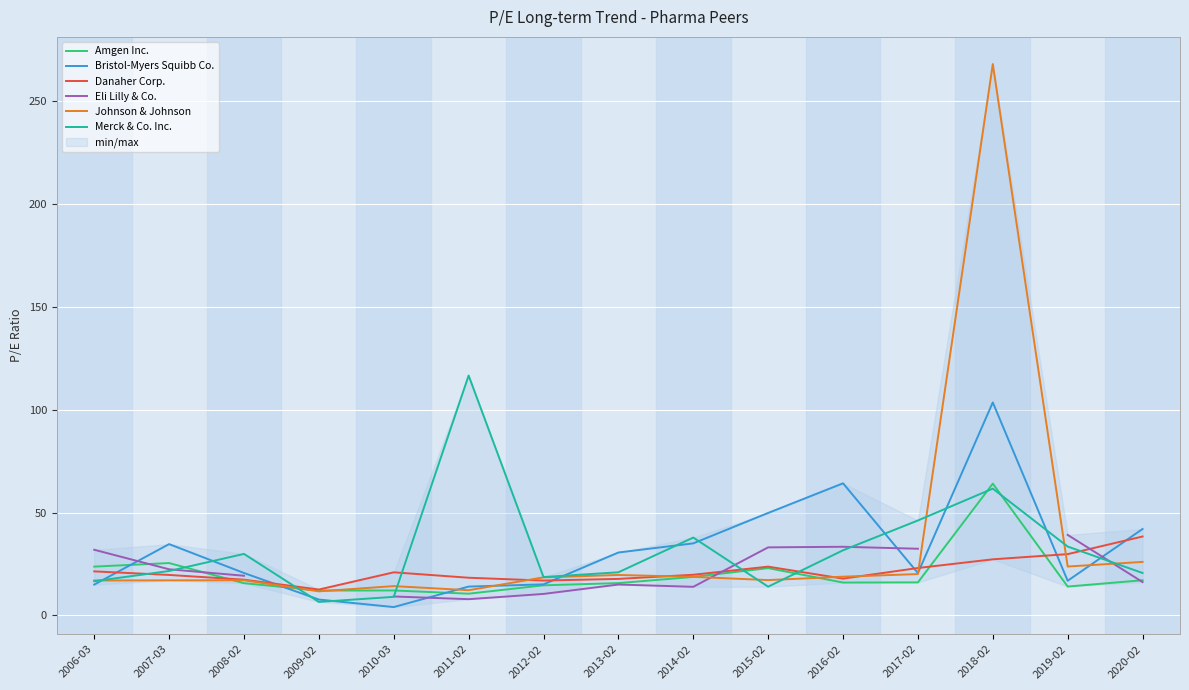

Which series has the largest total across all categories?

Johnson & Johnson